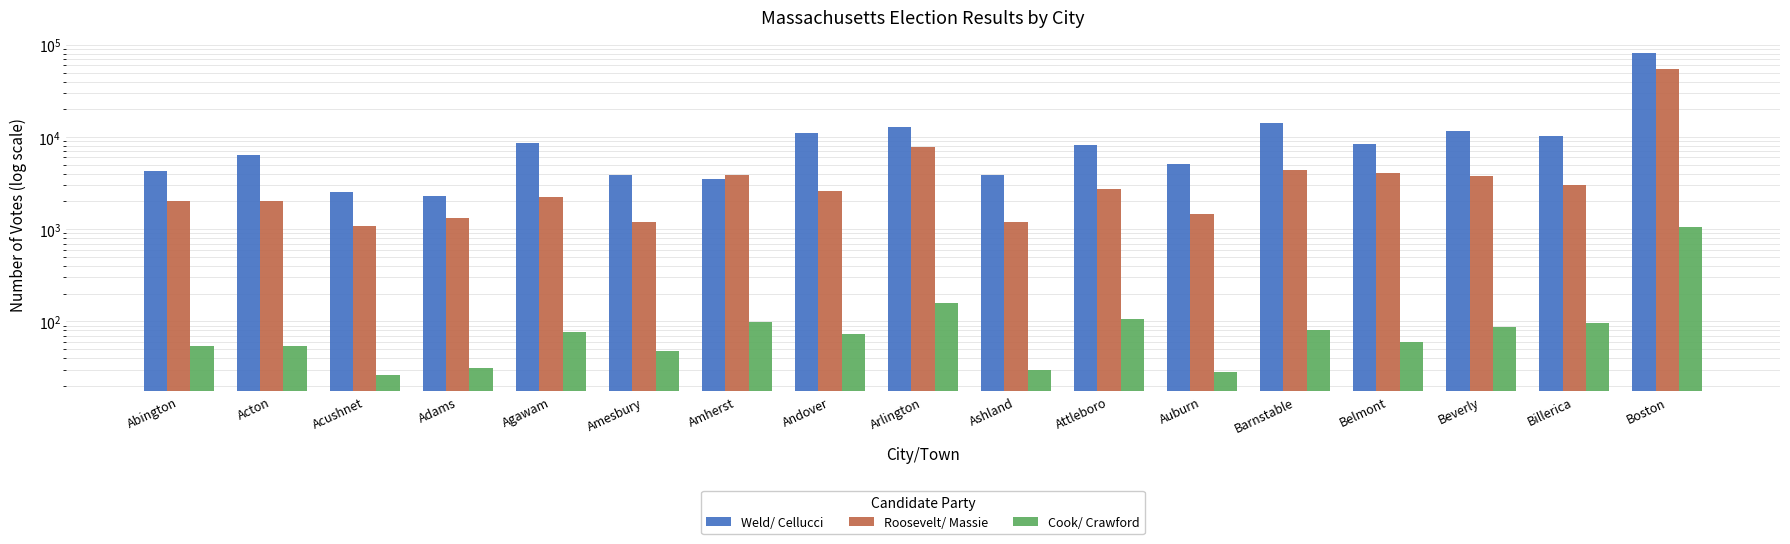

Reading left to right, list all the values displayed in this chart.

Weld/ Cellucci: Abington=4310	Acton=6337	Acushnet=2520	Adams=2320	Agawam=8708	Amesbury=3839	Amherst=3540	Andover=11026	Arlington=12740	Ashland=3876	Attleboro=8223	Auburn=5052	Barnstable=14369	Belmont=8346	Beverly=11499	Billerica=10365	Boston=81167
Roosevelt/ Massie: Abington=2032	Acton=2032	Acushnet=1096	Adams=1312	Agawam=2247	Amesbury=1212	Amherst=3849	Andover=2626	Arlington=7771	Ashland=1205	Attleboro=2734	Auburn=1446	Barnstable=4420	Belmont=4043	Beverly=3796	Billerica=3011	Boston=54713
Cook/ Crawford: Abington=54	Acton=54	Acushnet=26	Adams=31	Agawam=76	Amesbury=48	Amherst=99	Andover=73	Arlington=157	Ashland=30	Attleboro=105	Auburn=28	Barnstable=81	Belmont=60	Beverly=86	Billerica=96	Boston=1055